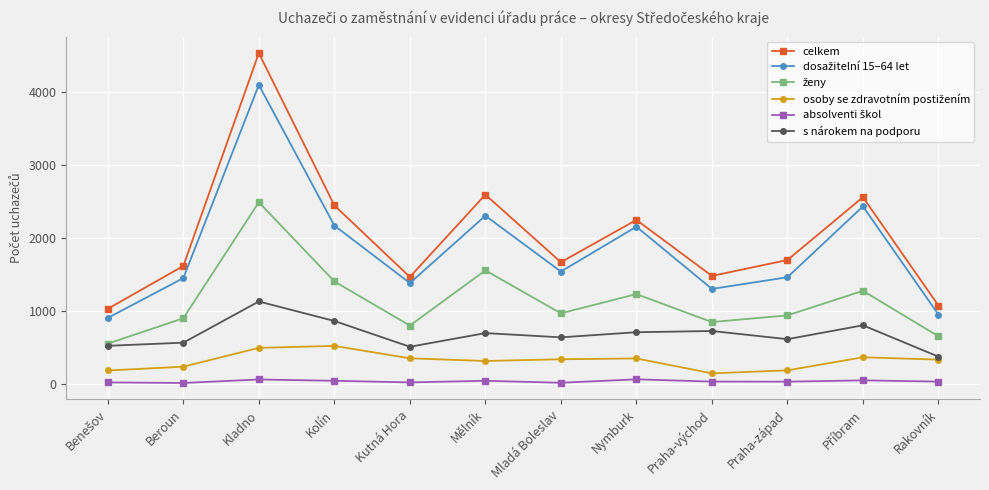

The value of celkem at Mladá Boleslav is 621. True or false?

False